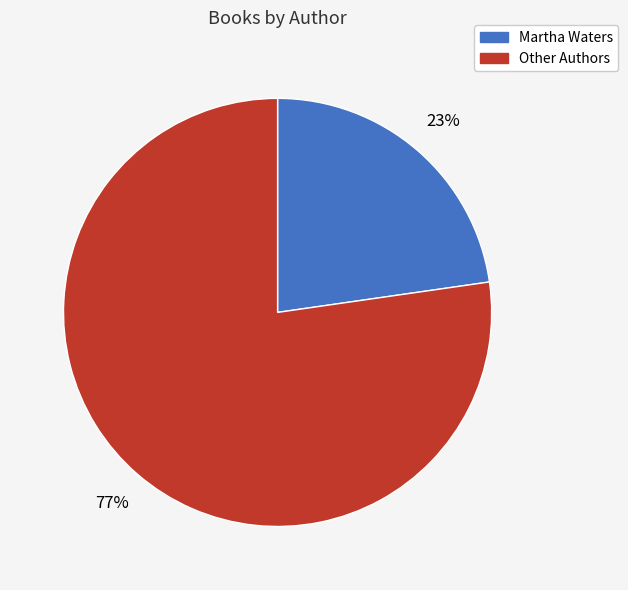

Does any single category account for the majority?

Yes